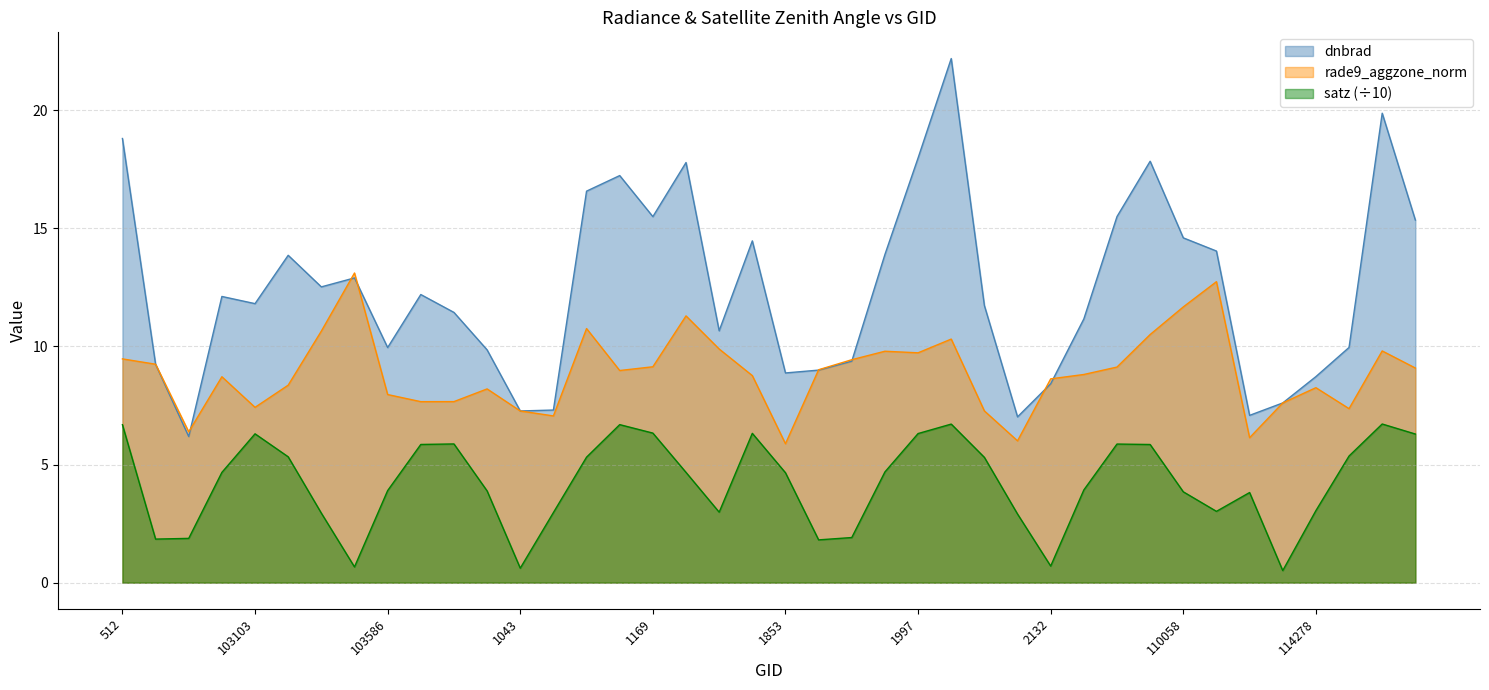

Which has a higher value, 1043 or 109000?

109000